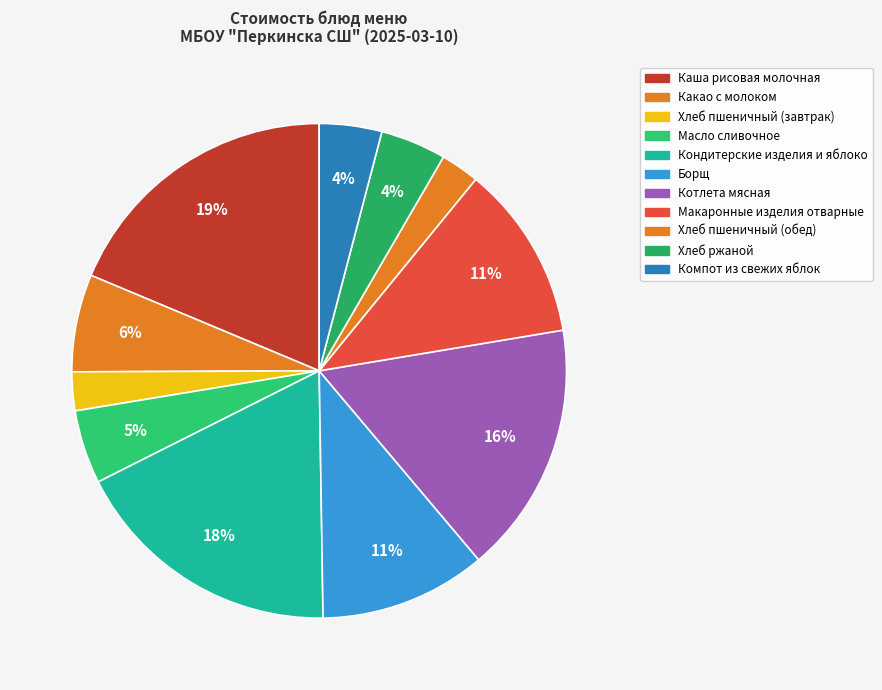

How many segments does this pie chart have?

11